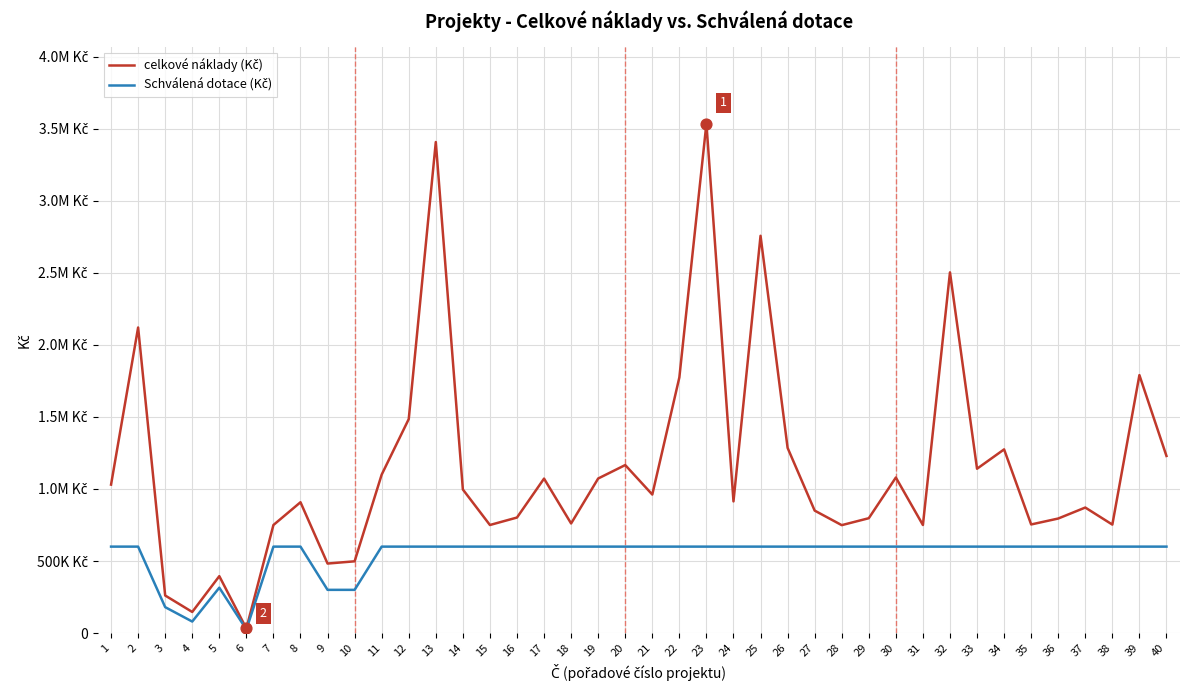

At which category is the sum across all series the highest?

23